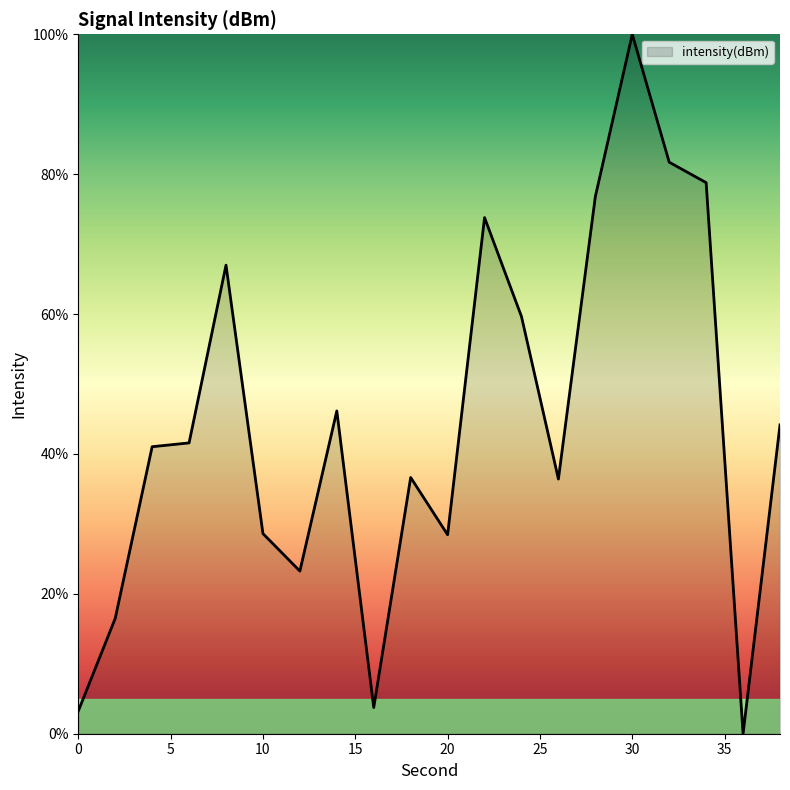

What is the greatest value displayed?

100.0